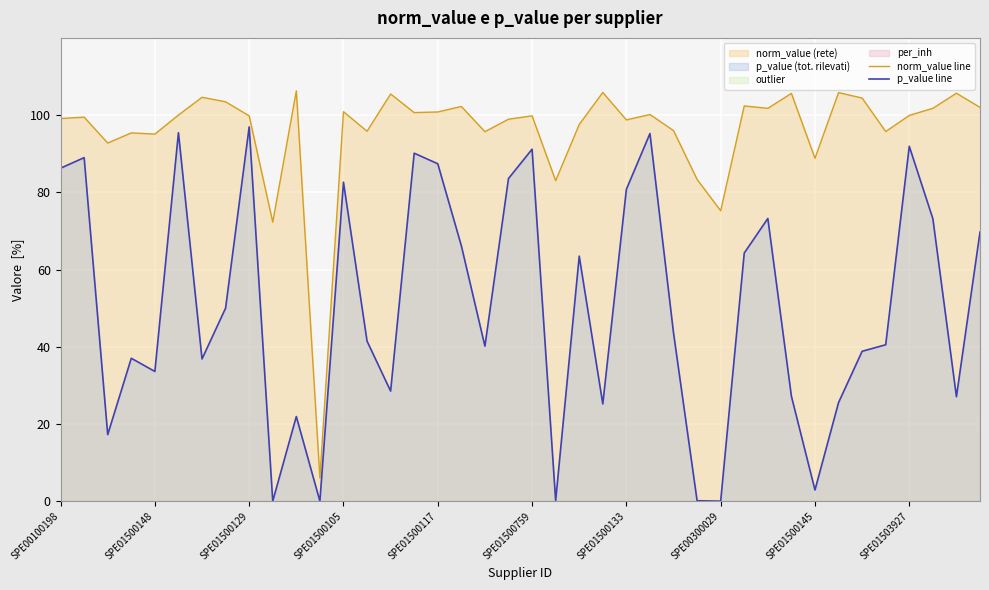

Is it true that p_value line equals 86.2 at SPE00100198?

True